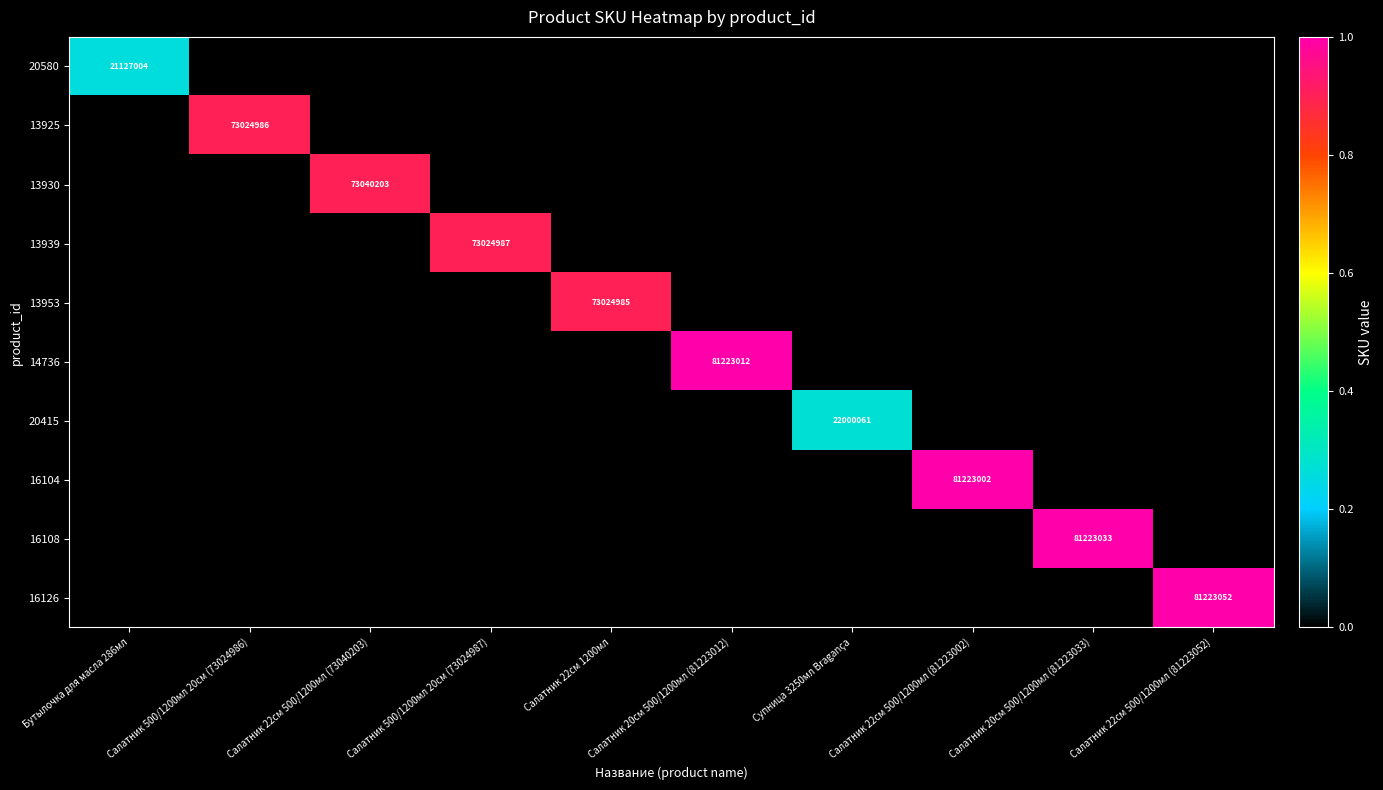

What is the maximum value for 16108?

1.0